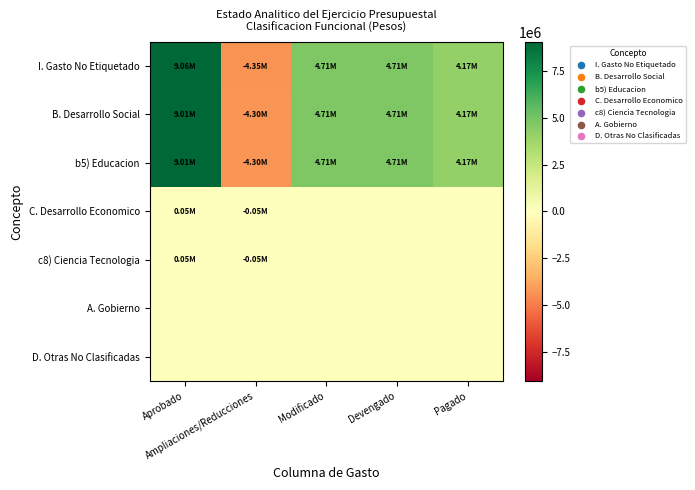

Which label corresponds to the smallest value in the chart?

Ampliaciones/Reducciones